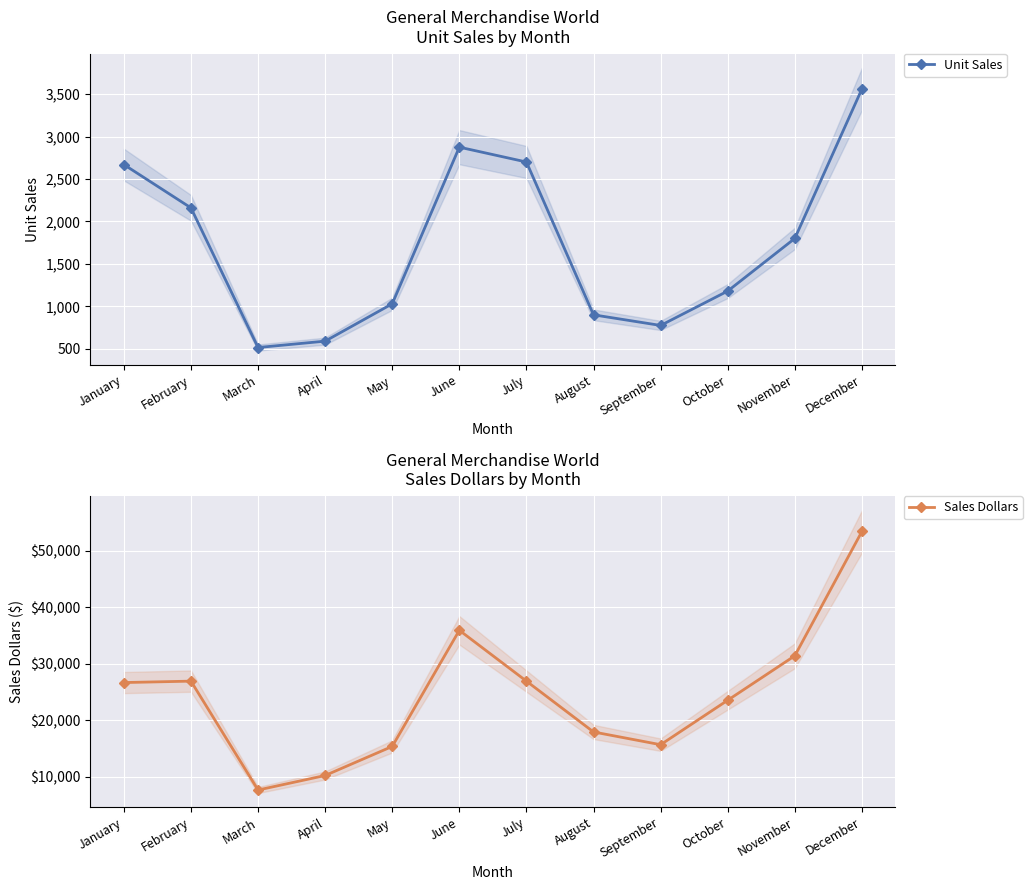

Reading left to right, transcribe all the data shown in this chart.

Unit Sales: 2670	2160	515	590	1030	2875	2700	900	775	1180	1800	3560
Sales Dollars: 26685	26937	7701	10269	15405	35916	26937	17958	15708	23562	31416	53370